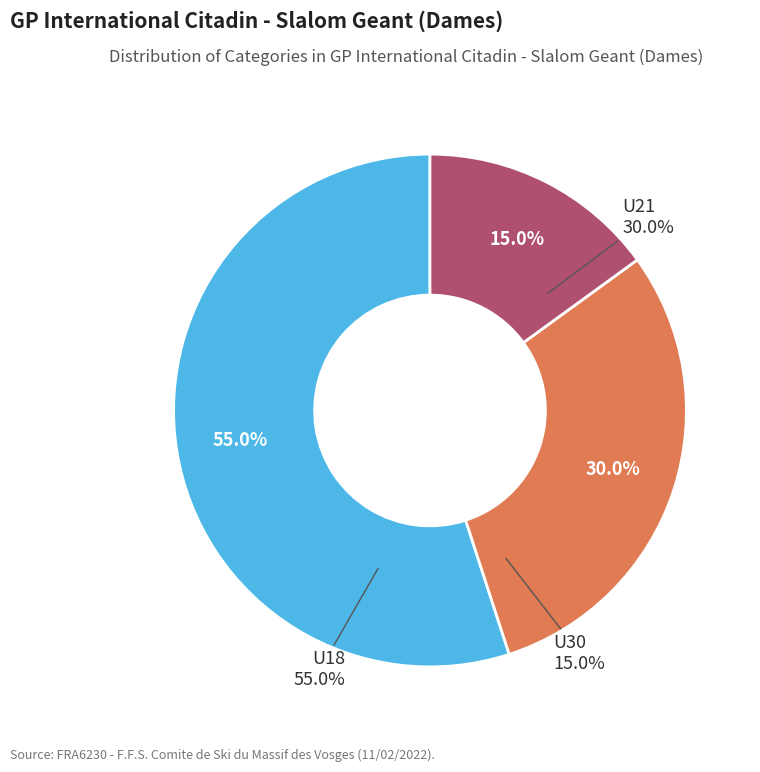

To the nearest percent, what is the difference between the U18 and U30 slice percentages?

40%